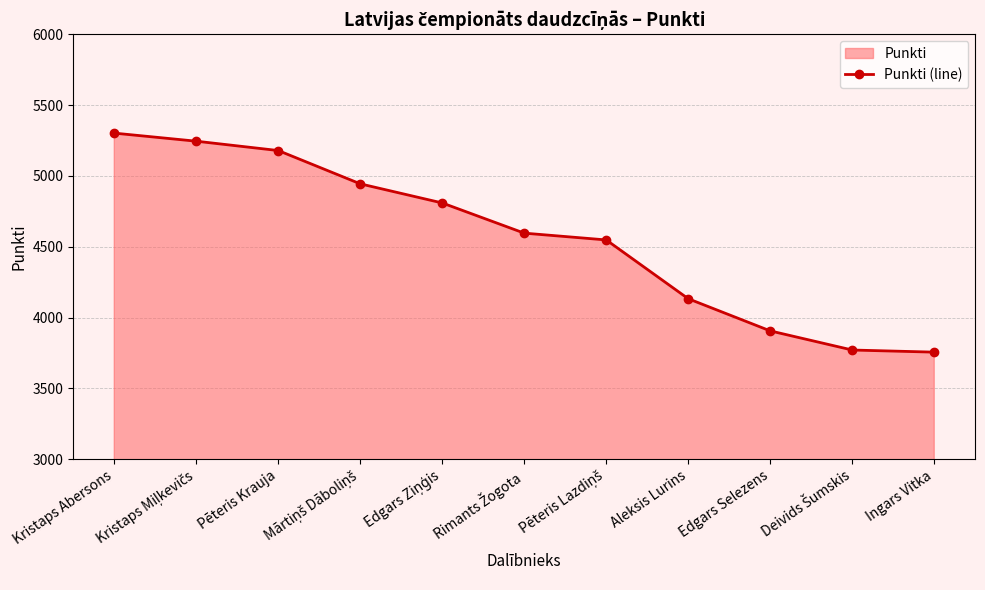

Is it true that the value at Kristaps Abersons is 5302?

True